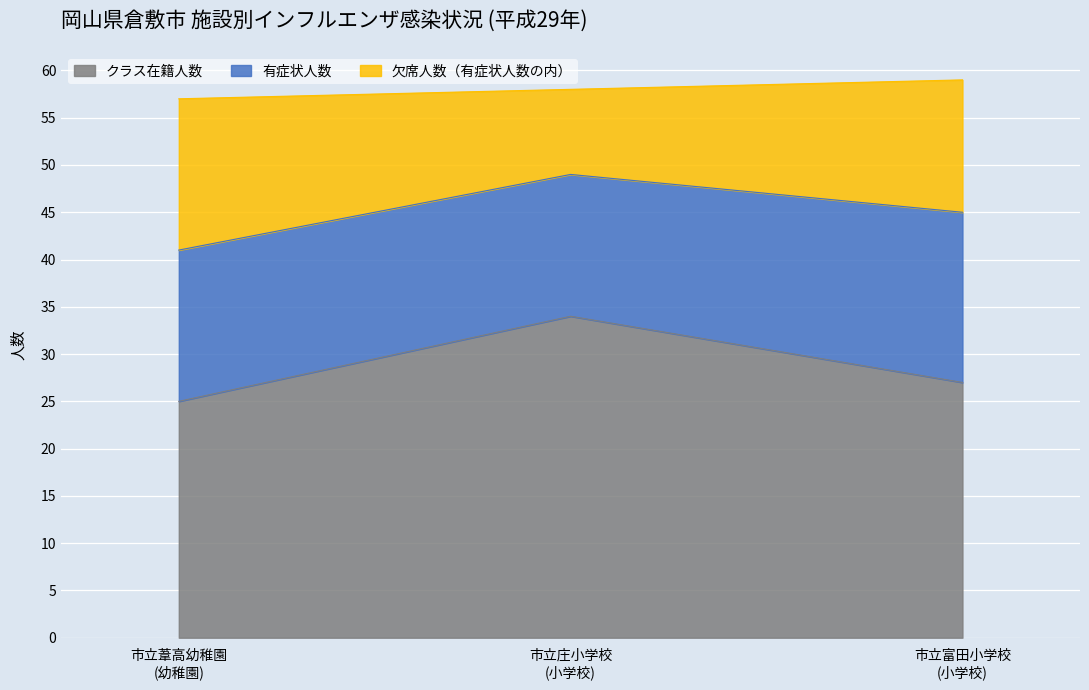

Which series changed the most between 市立庄小学校
(小学校) and 市立富田小学校
(小学校)?

クラス在籍人数